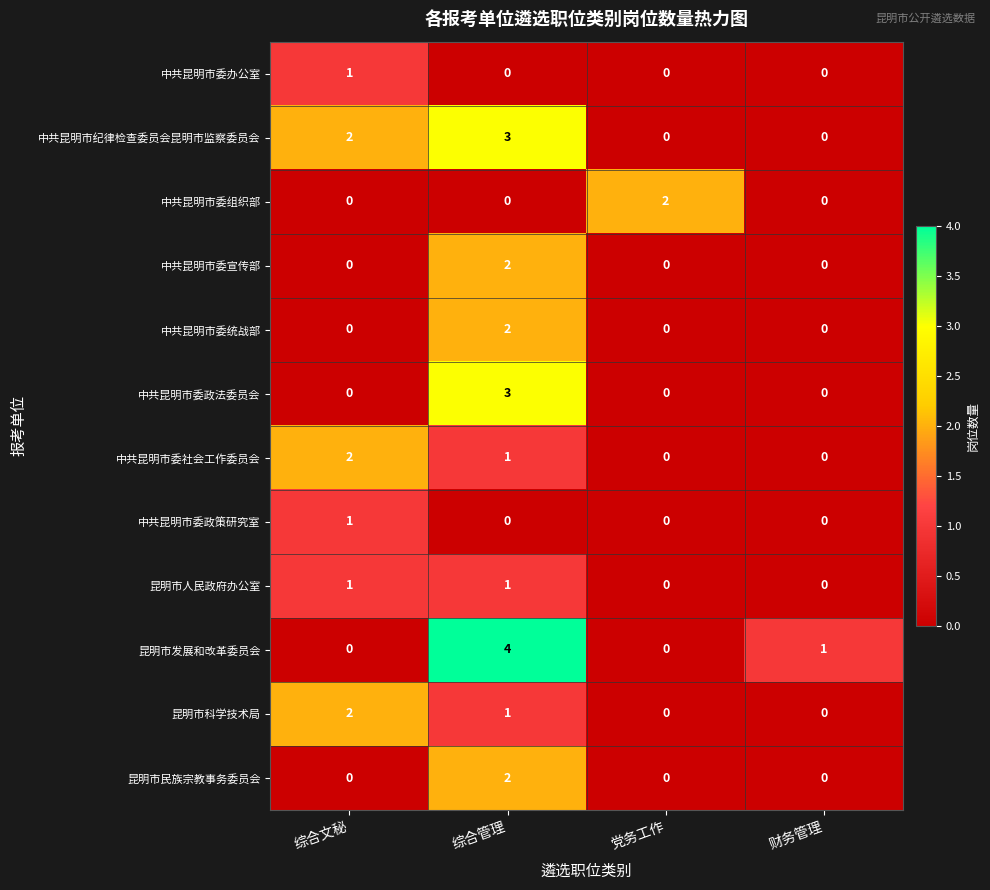

Which category has the highest value across all series?

综合管理